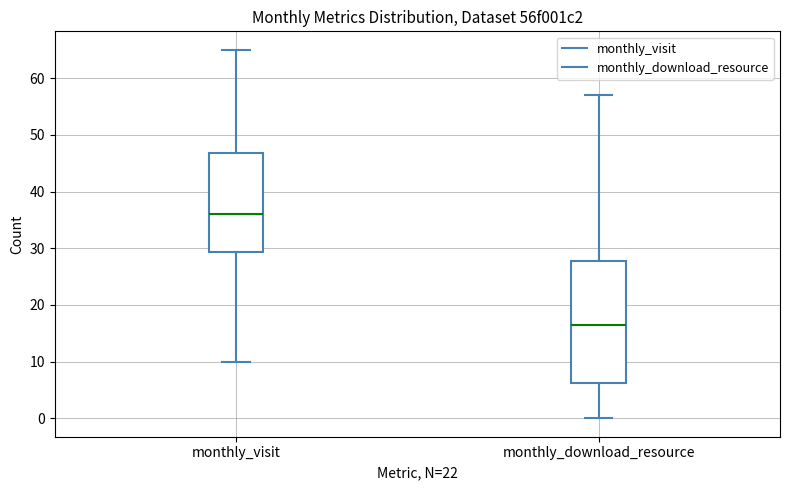

Which box's median line is the lowest?

monthly_download_resource